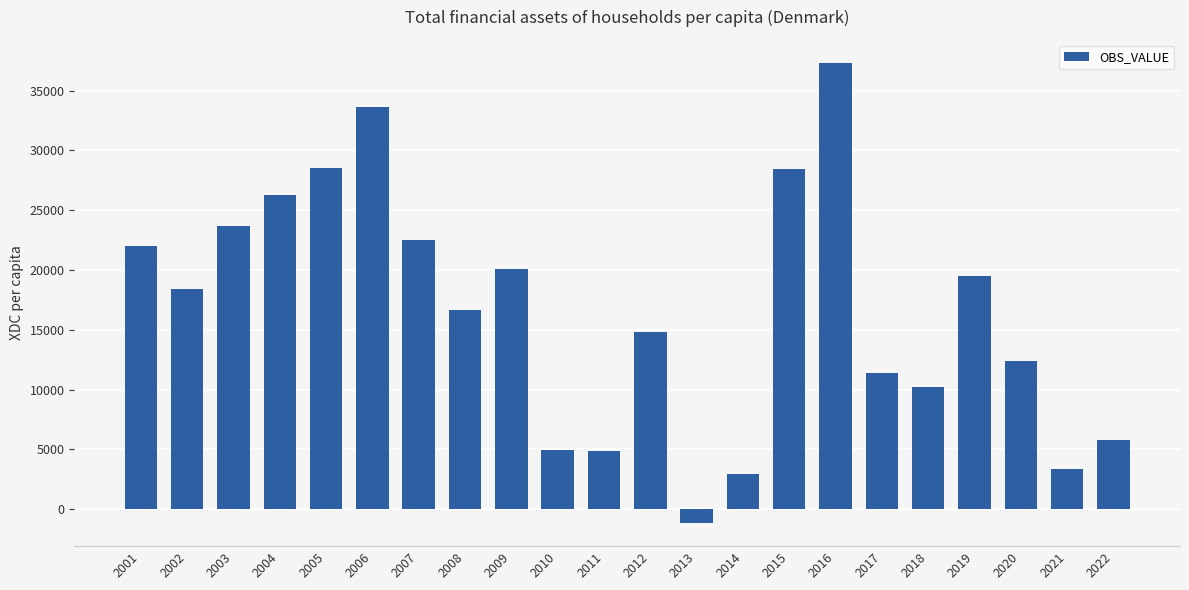

What is the difference between the second highest and second lowest values?

30699.0